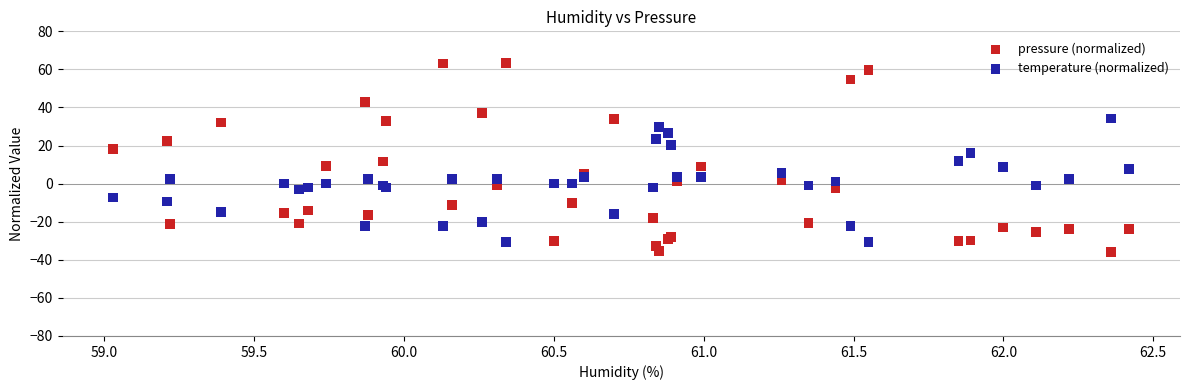

Which series reaches the maximum Y coordinate?

pressure (normalized)